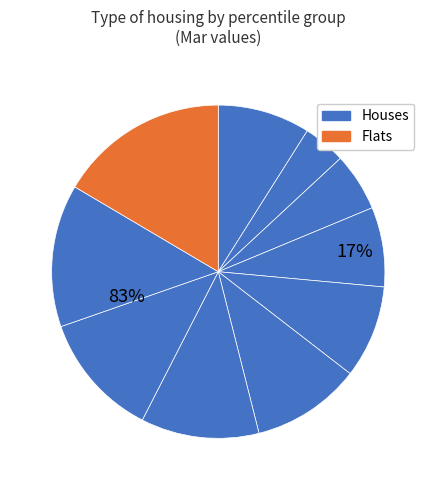

To the nearest percent, what percentage of the pie is pct45?

9%